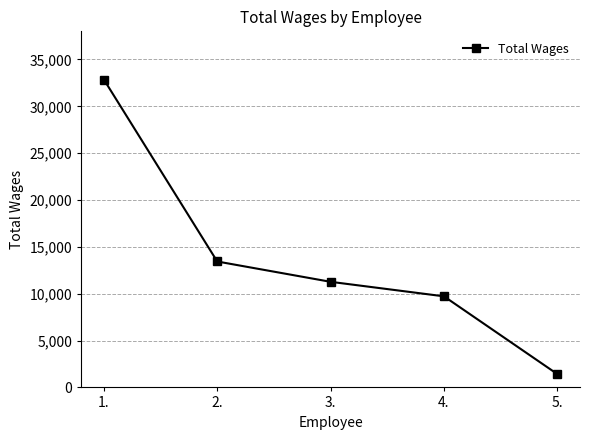

At which label does the data first exceed 11269?

1.